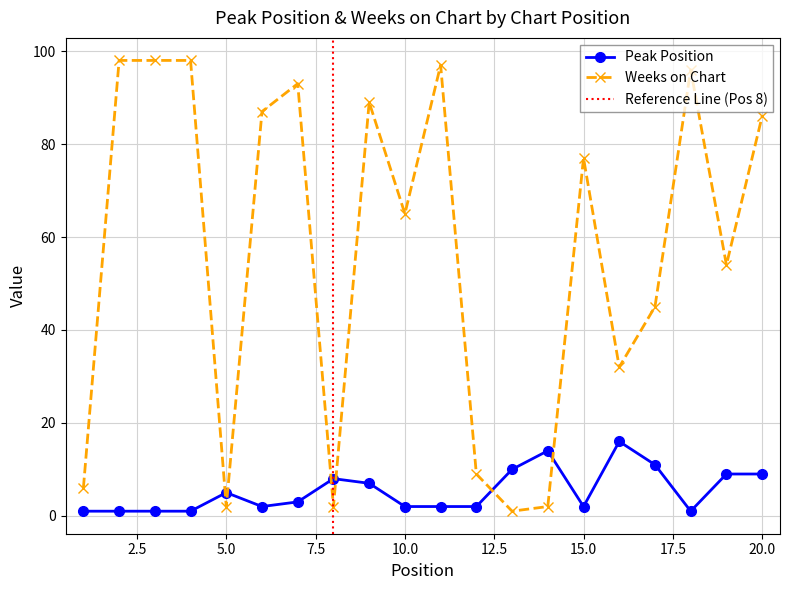

Which series has the widest spread of values?

Weeks on Chart